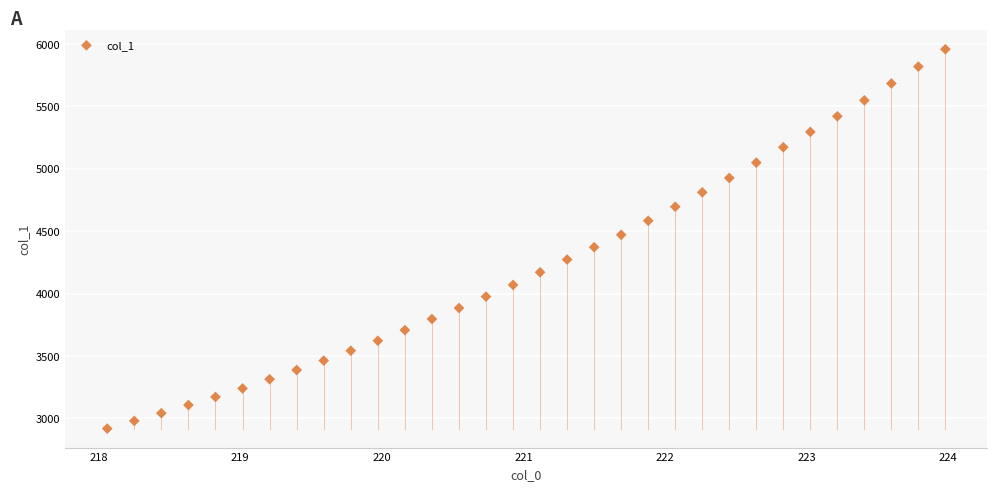

What is the range of Y values (max minus min)?

3039.3